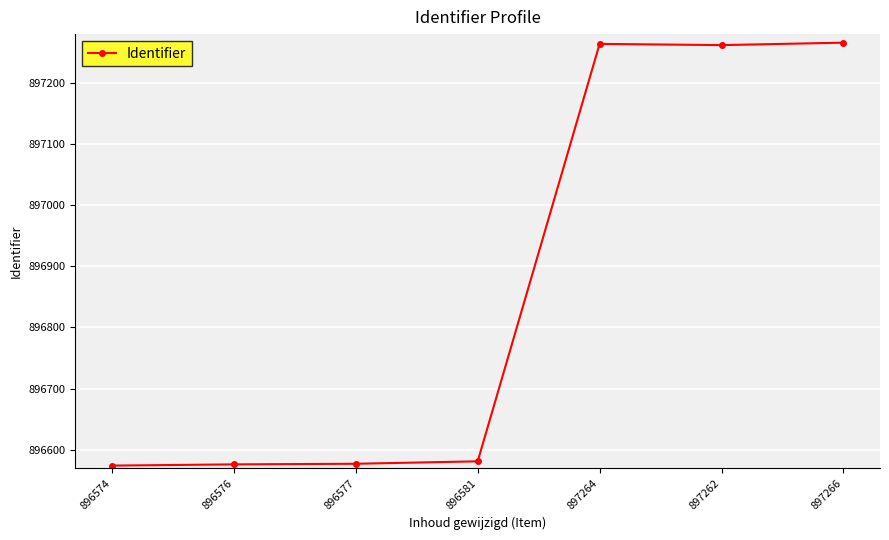

What is the difference between the maximum and second lowest values?

690